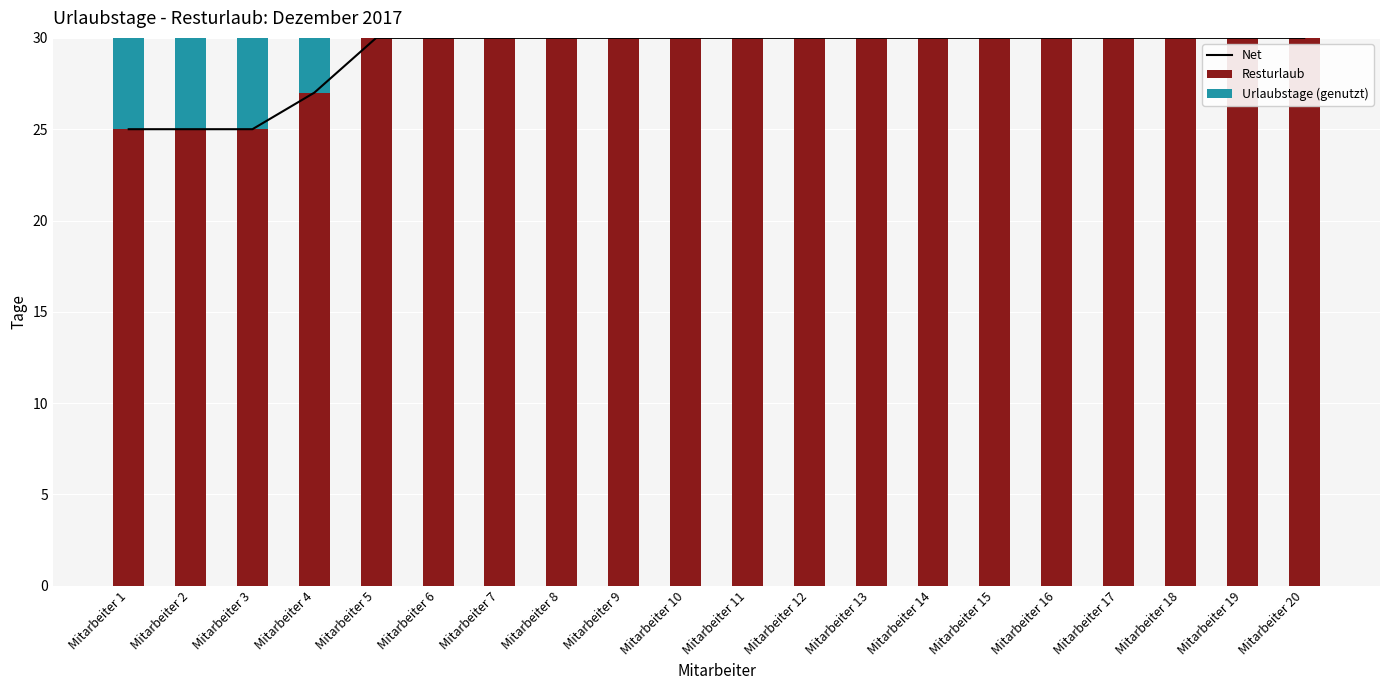

What is the value of the Net bar at the 2nd from the left?

25